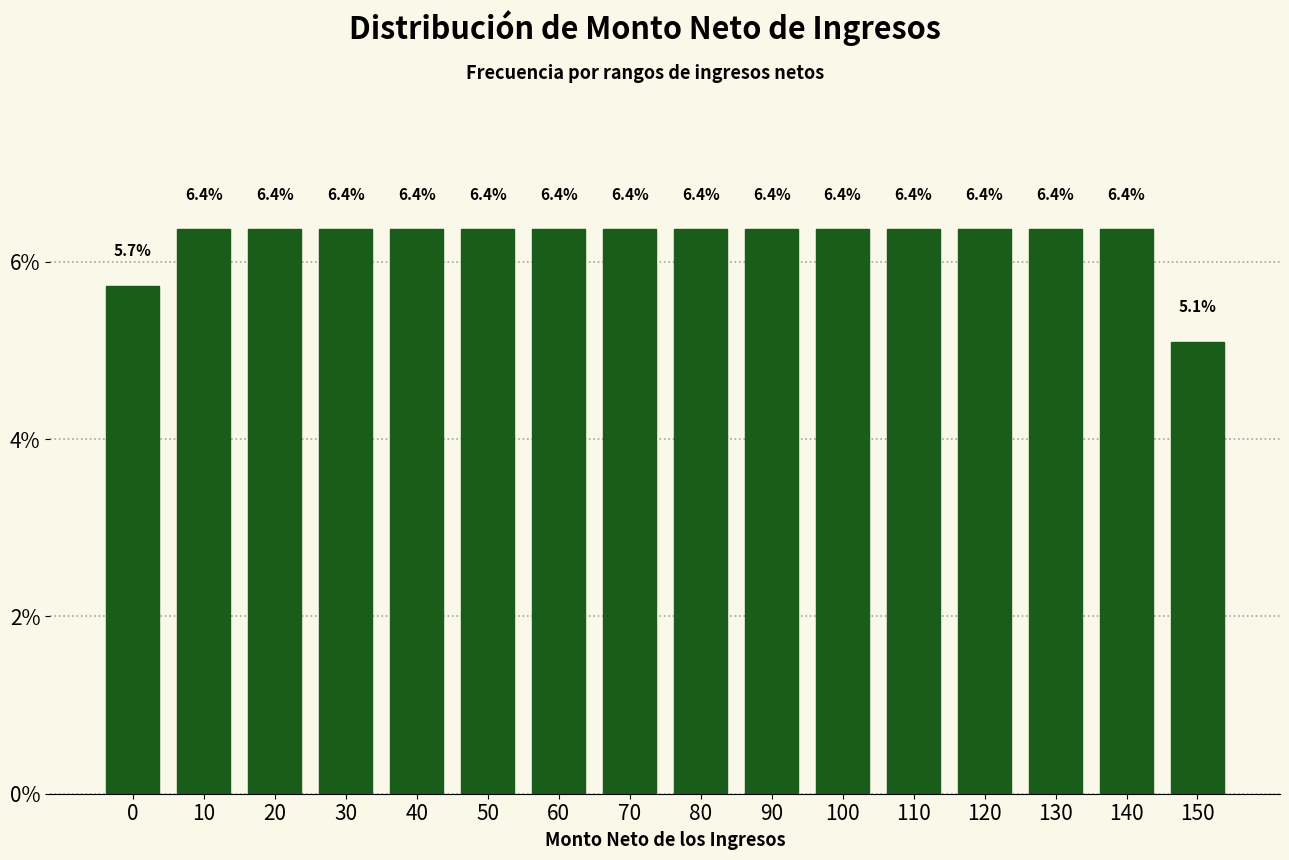

Reading right to left, extract all data points from this chart.

150=5.1	140=6.4	130=6.4	120=6.4	110=6.4	100=6.4	90=6.4	80=6.4	70=6.4	60=6.4	50=6.4	40=6.4	30=6.4	20=6.4	10=6.4	0=5.7